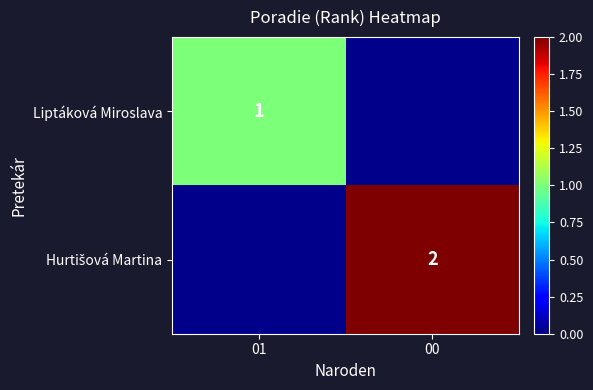

The value of Liptáková Miroslava at 01 is 1.0. True or false?

True